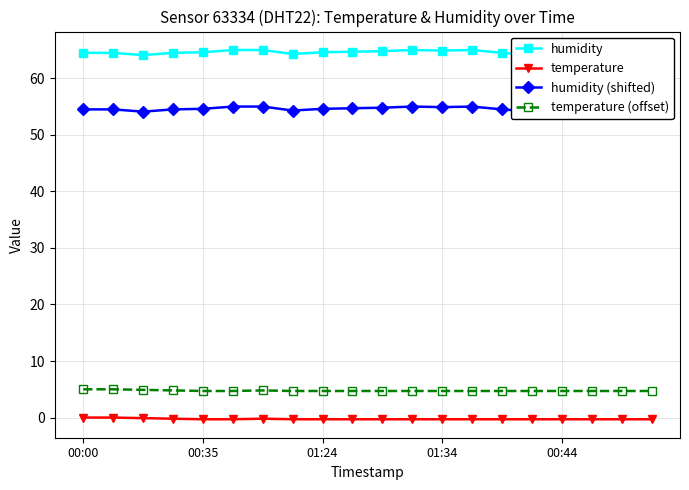

Reading left to right, transcribe all the data shown in this chart.

humidity: 64.5	64.5	64.1	64.5	64.6	65.0	65.0	64.3	64.6	64.7	64.8	65.0	64.9	65.0	64.5	64.1	64.4	64.6	64.5	64.3
temperature: 0.0	0.0	-0.1	-0.2	-0.3	-0.3	-0.2	-0.3	-0.3	-0.3	-0.3	-0.3	-0.3	-0.3	-0.3	-0.3	-0.3	-0.3	-0.3	-0.3
humidity (shifted): 54.5	54.5	54.1	54.5	54.6	55.0	55.0	54.3	54.6	54.7	54.8	55.0	54.9	55.0	54.5	54.1	54.4	54.6	54.5	54.3
temperature (offset): 5.0	5.0	4.9	4.8	4.7	4.7	4.8	4.7	4.7	4.7	4.7	4.7	4.7	4.7	4.7	4.7	4.7	4.7	4.7	4.7